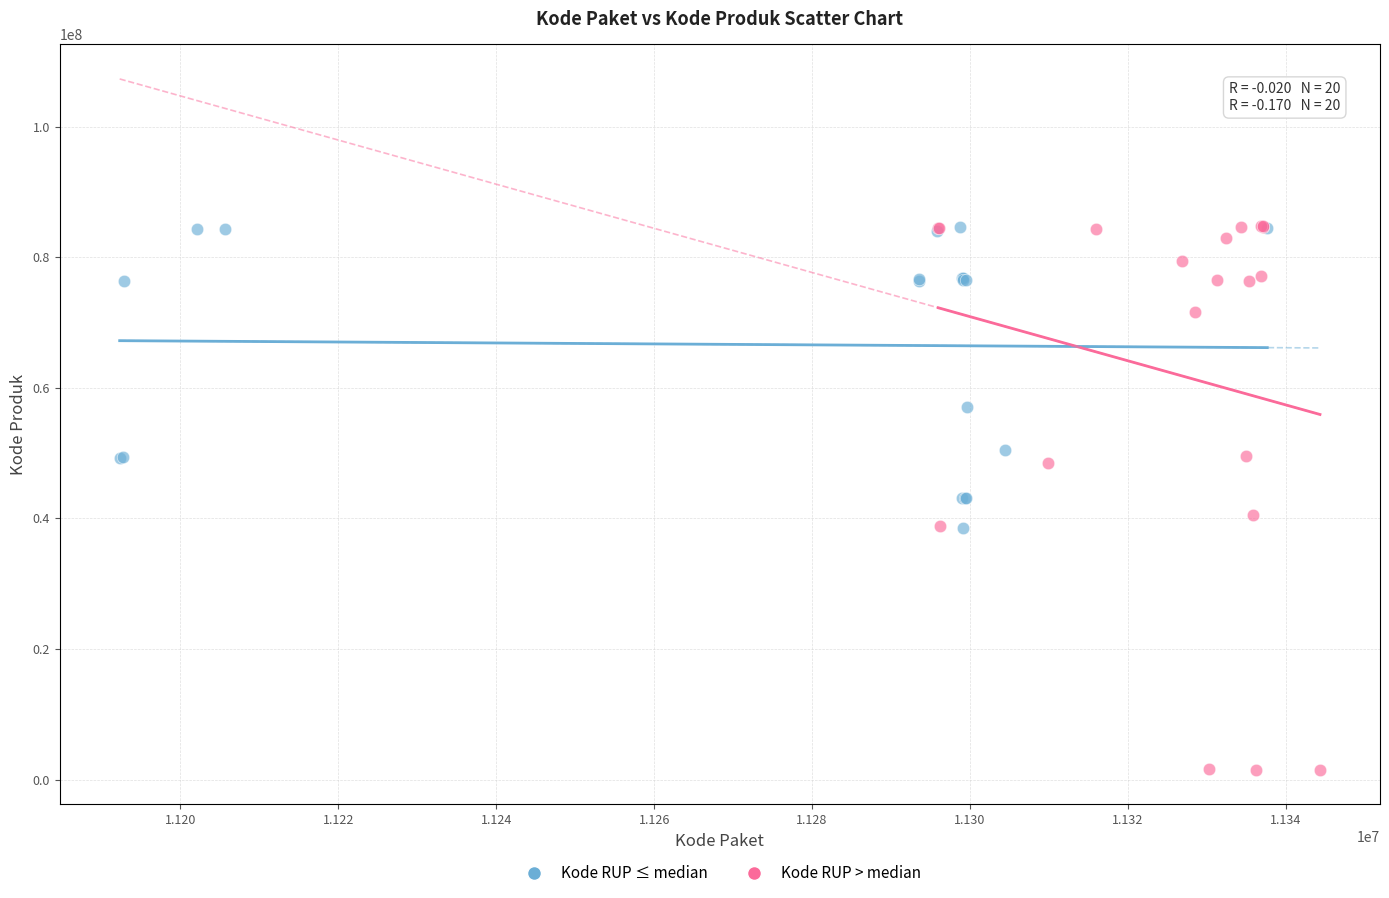

Which series has the largest Y range (max minus min)?

Kode RUP > median